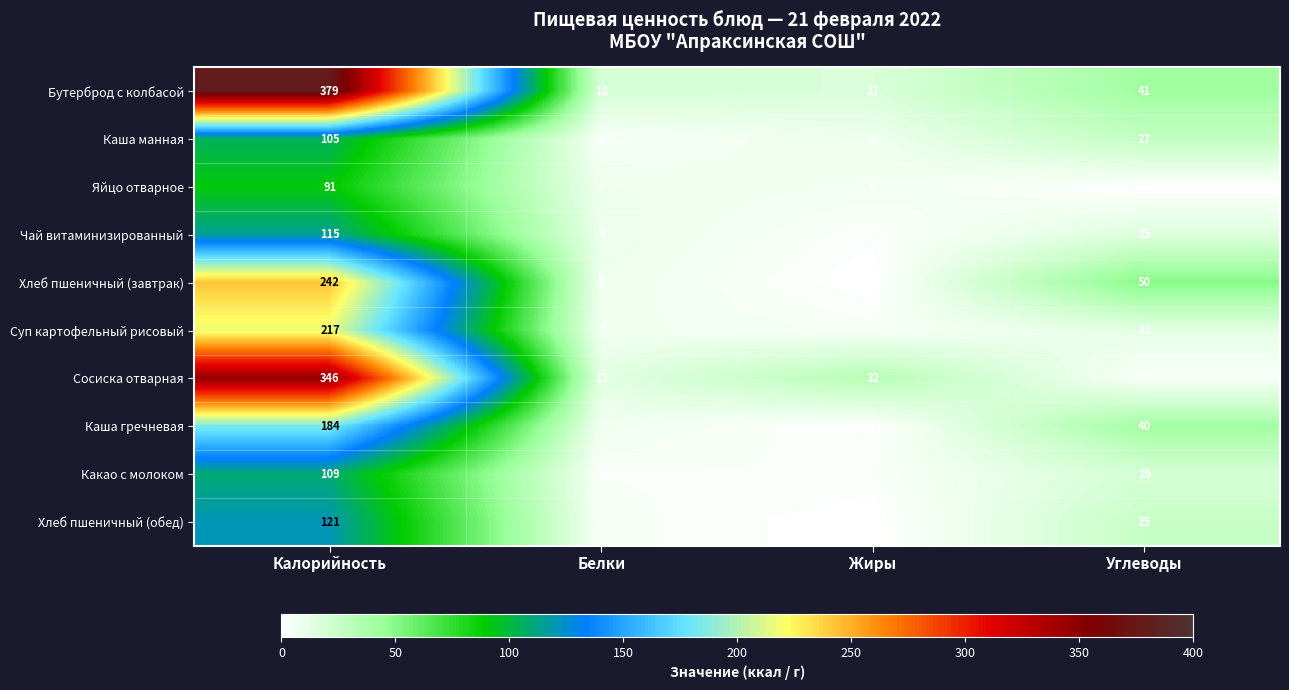

At which label does Сосиска отварная first exceed 32?

Калорийность